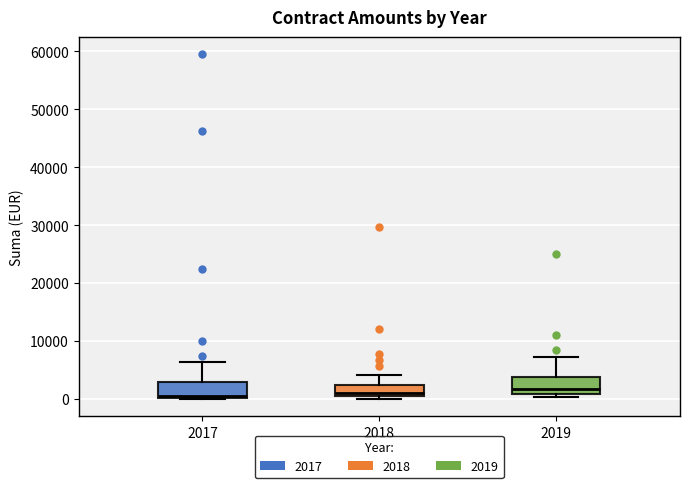

Reading left to right, transcribe this box plot: for each box, give where its median line is, the range the box spans, and where its two whiskers end, as read against the y-axis. The values are not printed on the chart, so give them approximately, as read against the axis.

2017: median 1000, box 0 to 3000, whiskers 0 to 6000
2018: median 1000, box 0 to 2000, whiskers 0 (just below the box's lower edge) to 4000
2019: median 2000, box 1000 to 4000, whiskers 0 to 7000